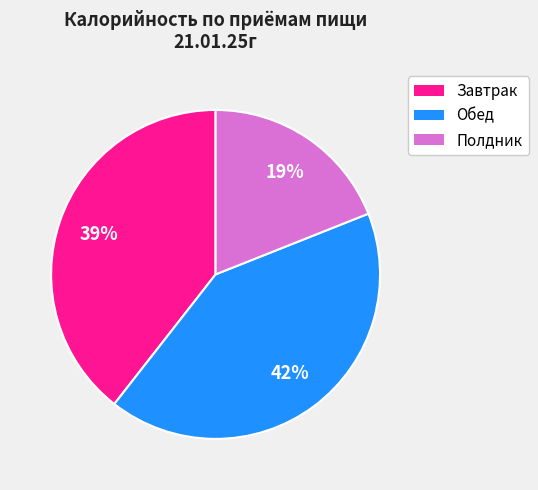

Is there a majority slice in this chart?

No